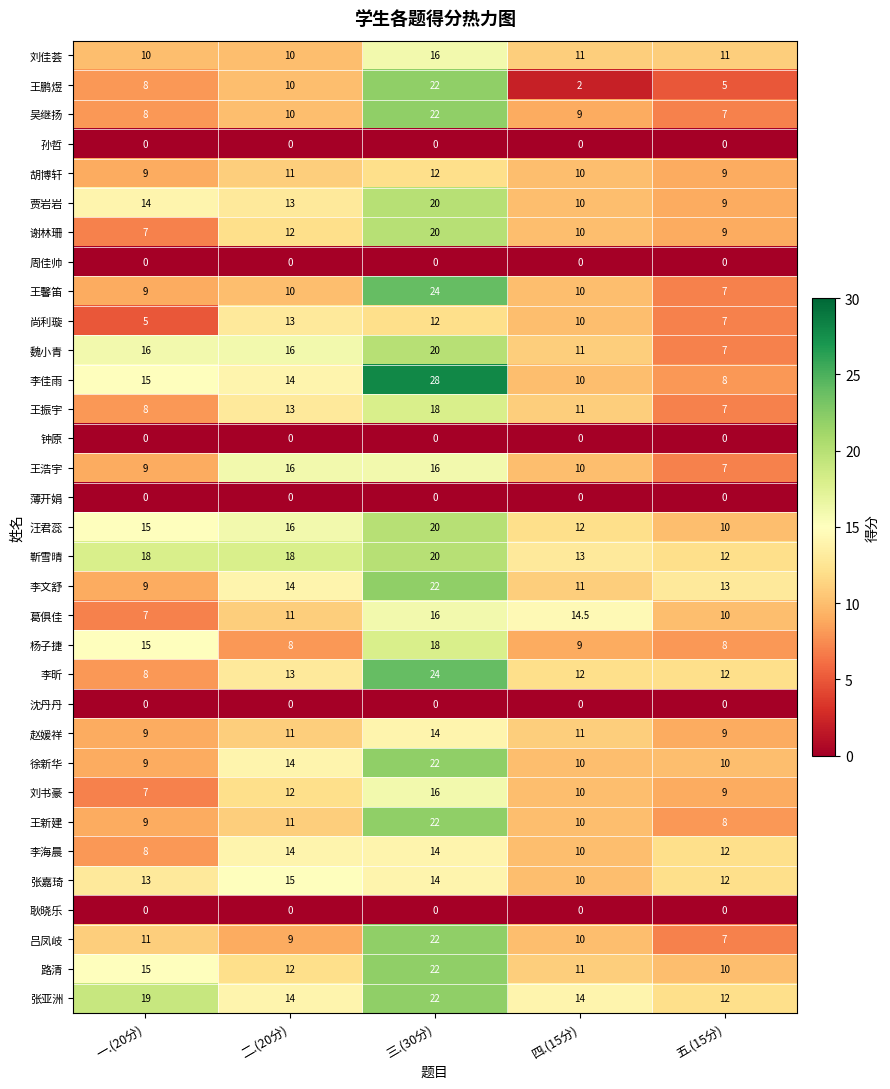

What is the sum of all 尚利璇 values?

47.0